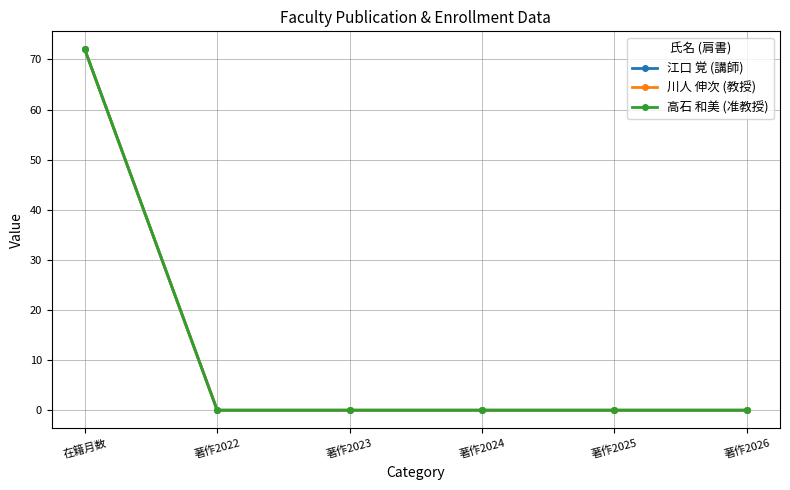

Reading left to right, extract all data points from this chart.

江口 覚 (講師): 在籍月数=72	著作2022=0	著作2023=0	著作2024=0	著作2025=0	著作2026=0
川人 伸次 (教授): 在籍月数=72	著作2022=0	著作2023=0	著作2024=0	著作2025=0	著作2026=0
高石 和美 (准教授): 在籍月数=72	著作2022=0	著作2023=0	著作2024=0	著作2025=0	著作2026=0